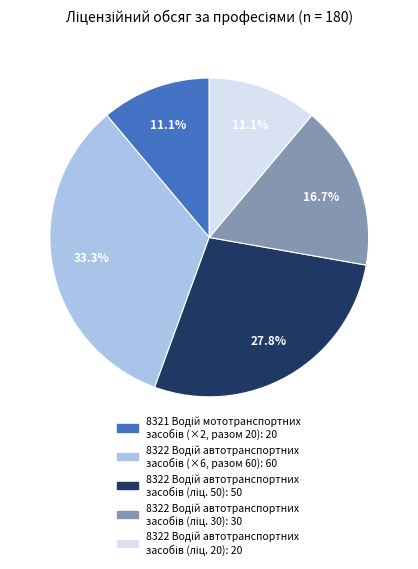

Does any single category account for the majority?

No